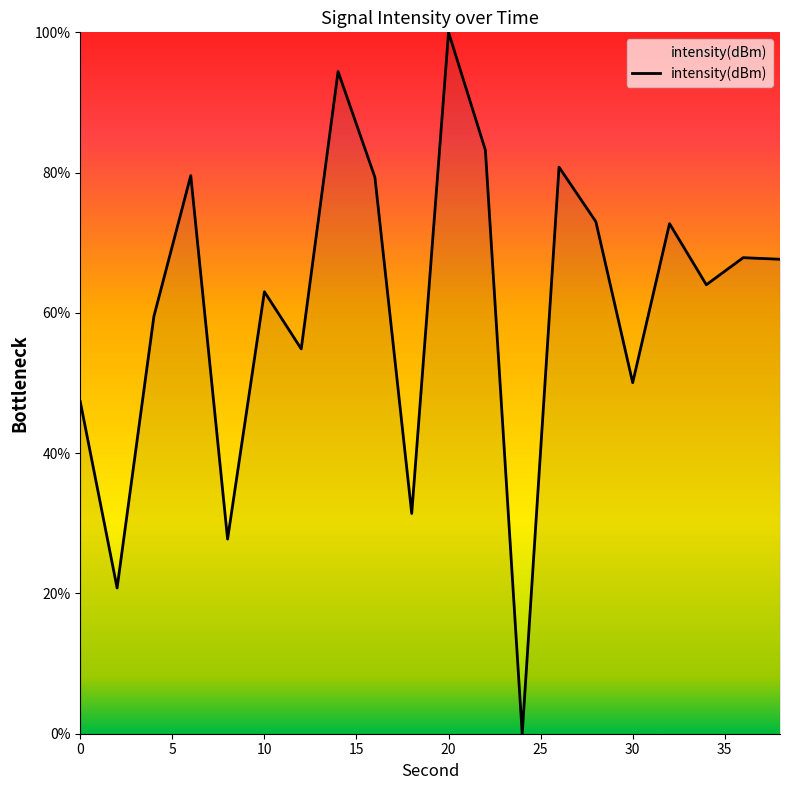

How many values are below 67?

10